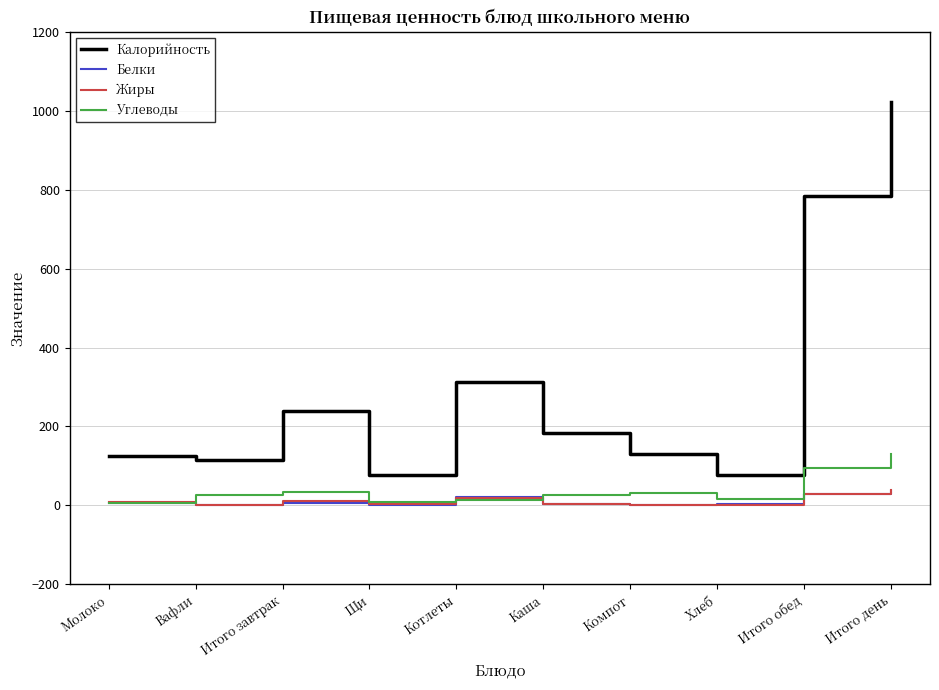

Which series has the largest total across all categories?

Калорийность